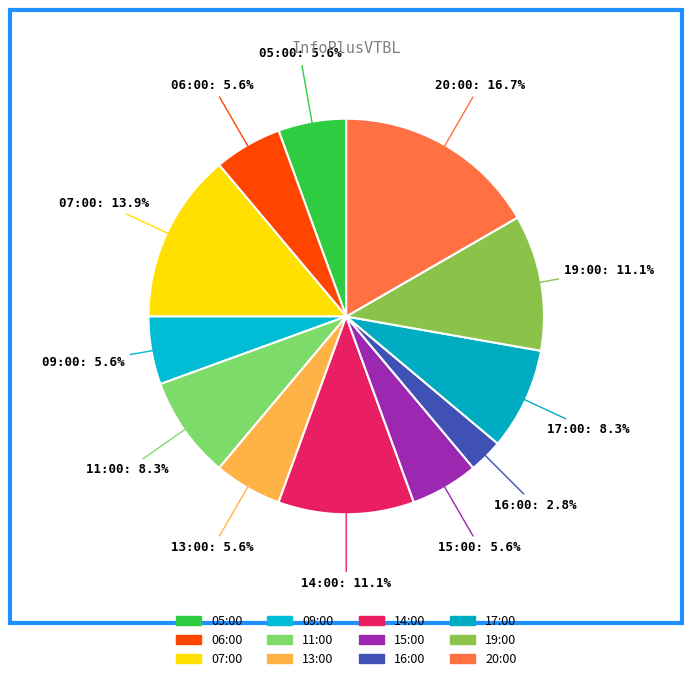

Rank the categories by value from lowest to highest.

16:00, 05:00, 06:00, 09:00, 13:00, 15:00, 11:00, 17:00, 14:00, 19:00, 07:00, 20:00